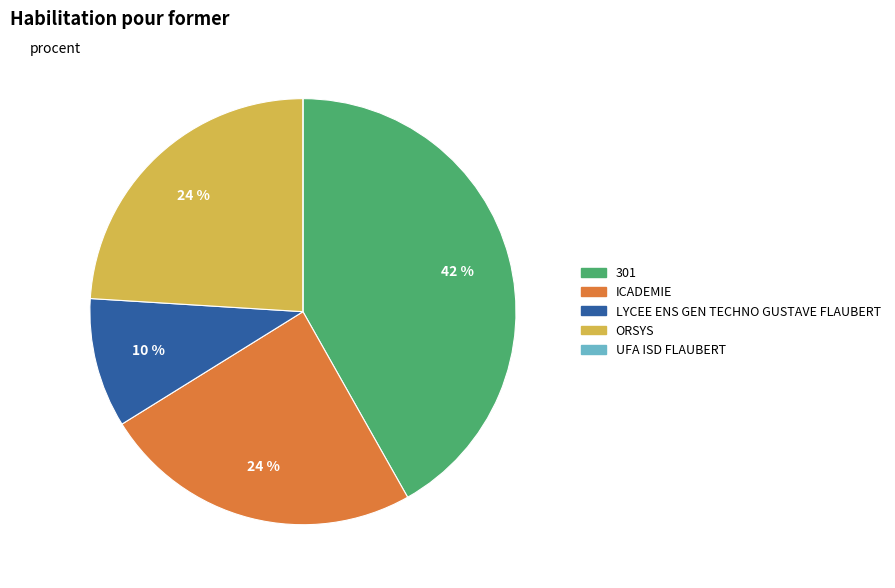

What percentage is the ORSYS slice, to the nearest percent?

24%